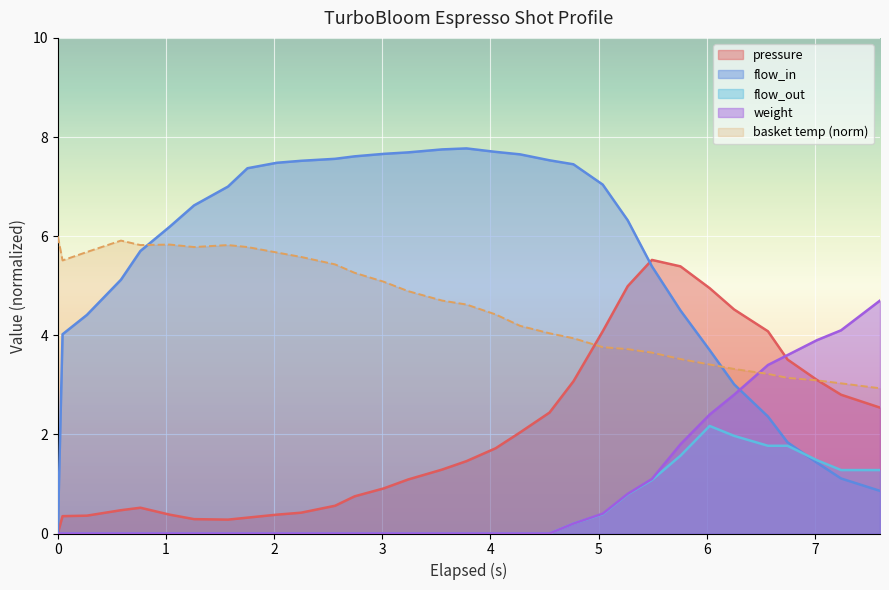

What is the maximum value for flow_in?

7.8